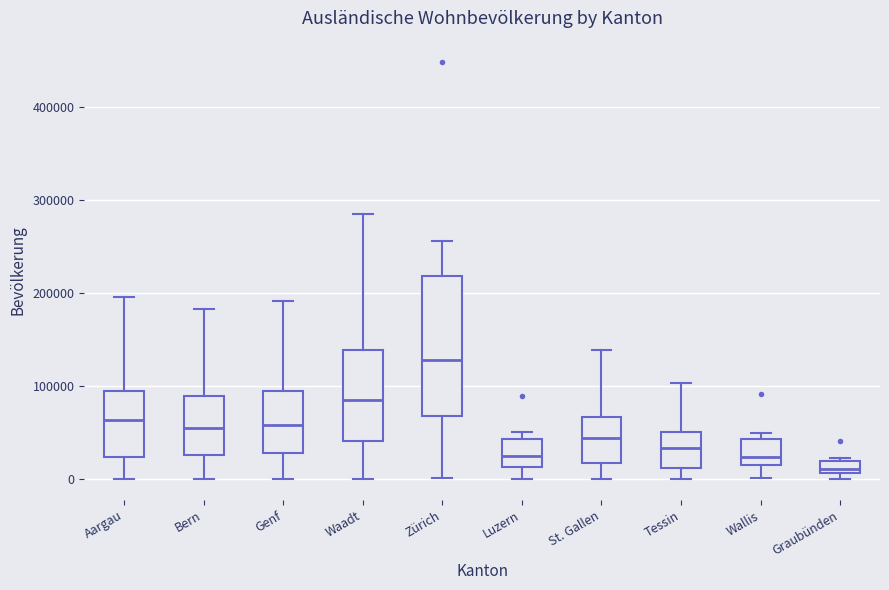

Which box's median line is the highest?

Zürich